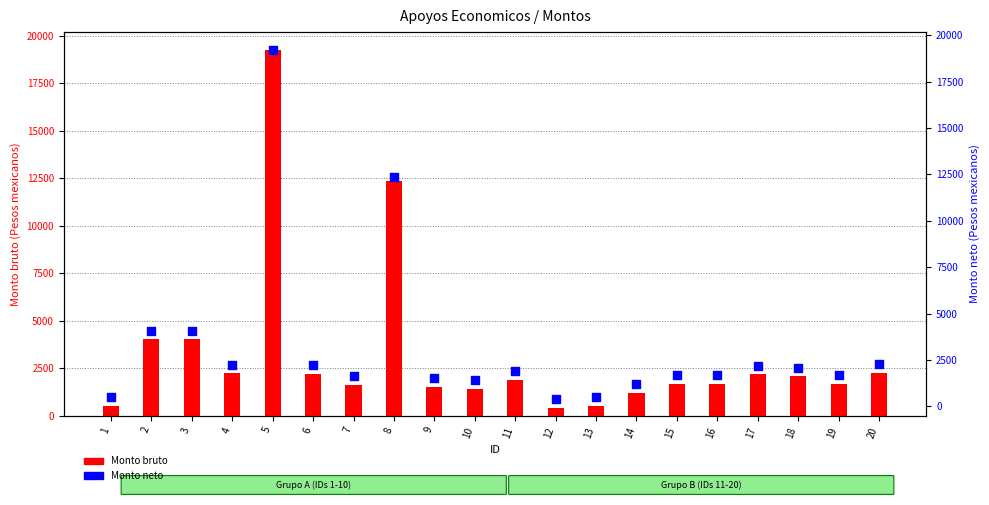

At which category is the sum across all series the highest?

5